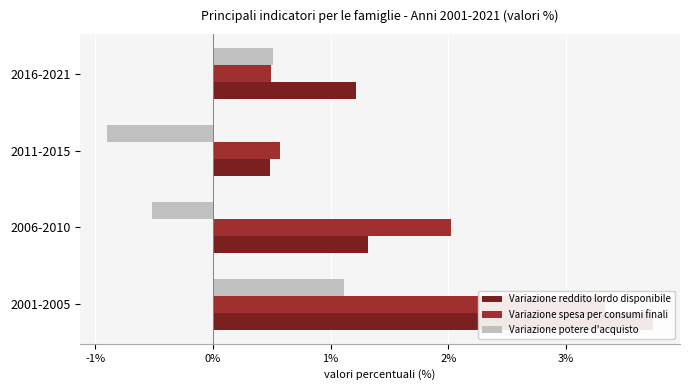

Rank the series at 2016-2021 from highest to lowest value.

Variazione reddito lordo disponibile, Variazione potere d'acquisto, Variazione spesa per consumi finali